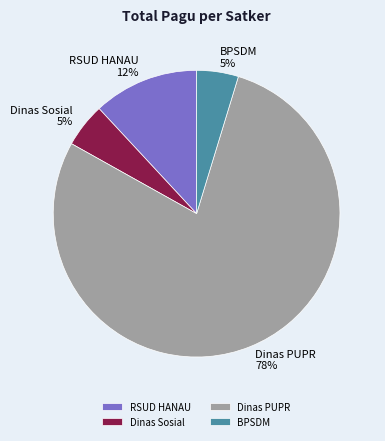

Which category accounts for the majority?

Dinas PUPR